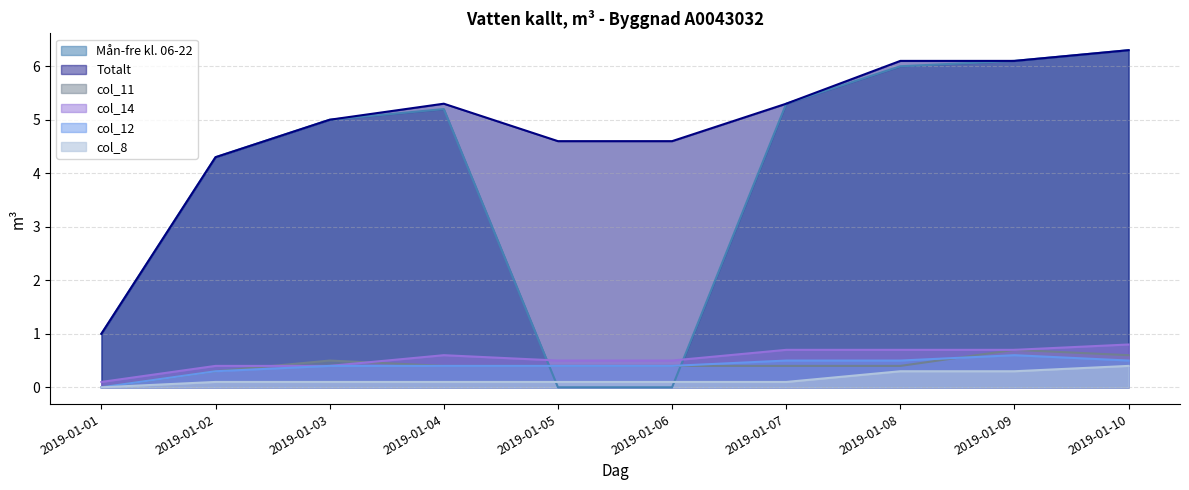

Count the number of data series in this chart.

6